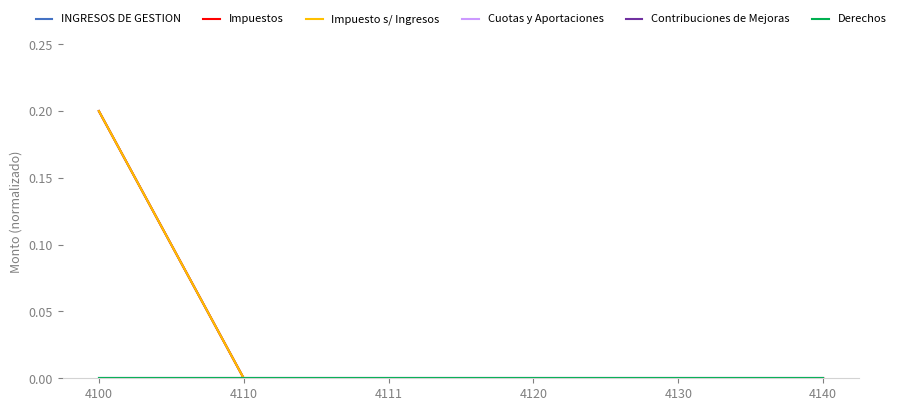

Does the chart have visible grid lines?

No